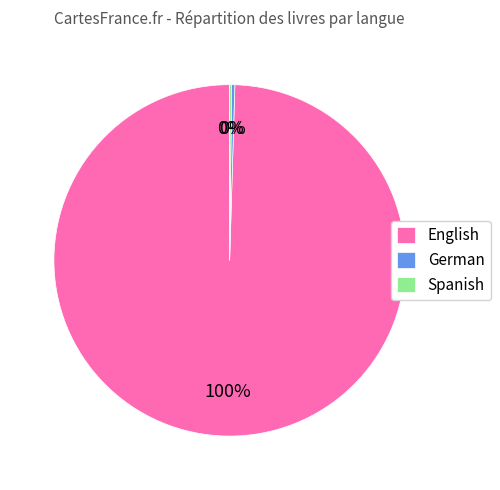

Is there any slice that represents more than half of the pie?

Yes